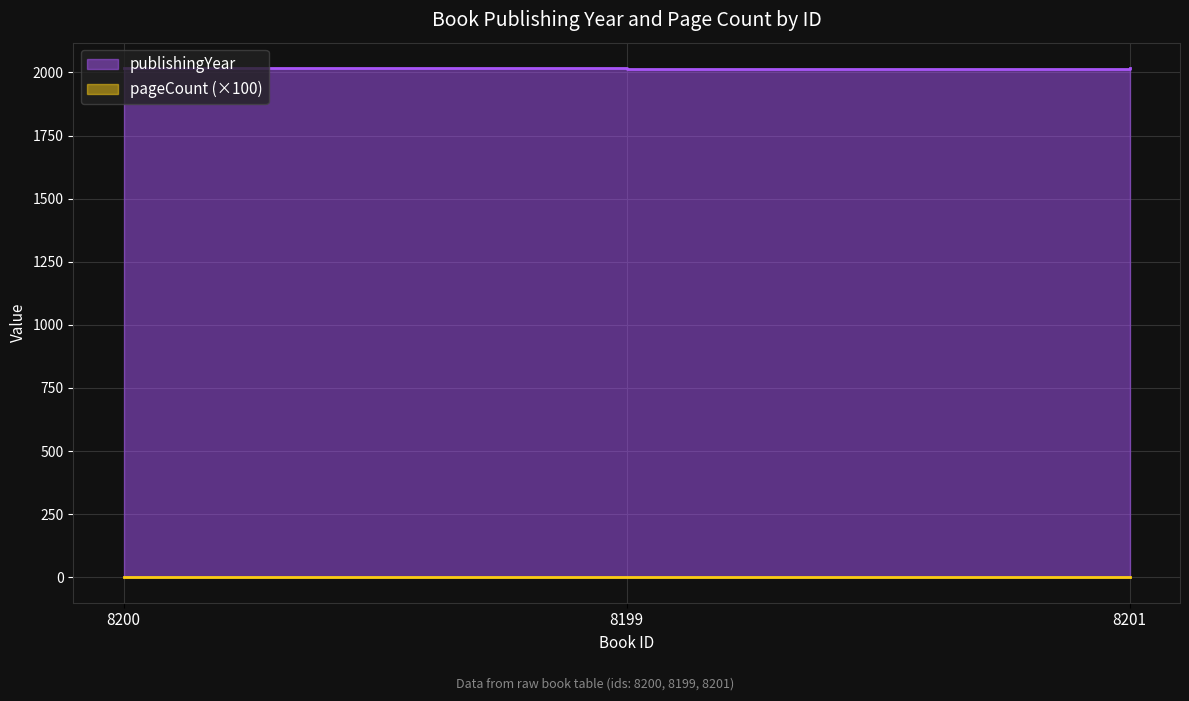

Rank the categories by publishingYear value from highest to lowest.

8201, 8200, 8199